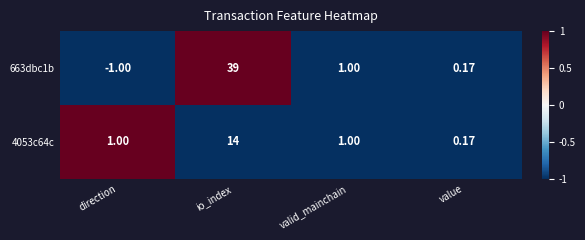

At which category is the sum across all series the highest?

io_index